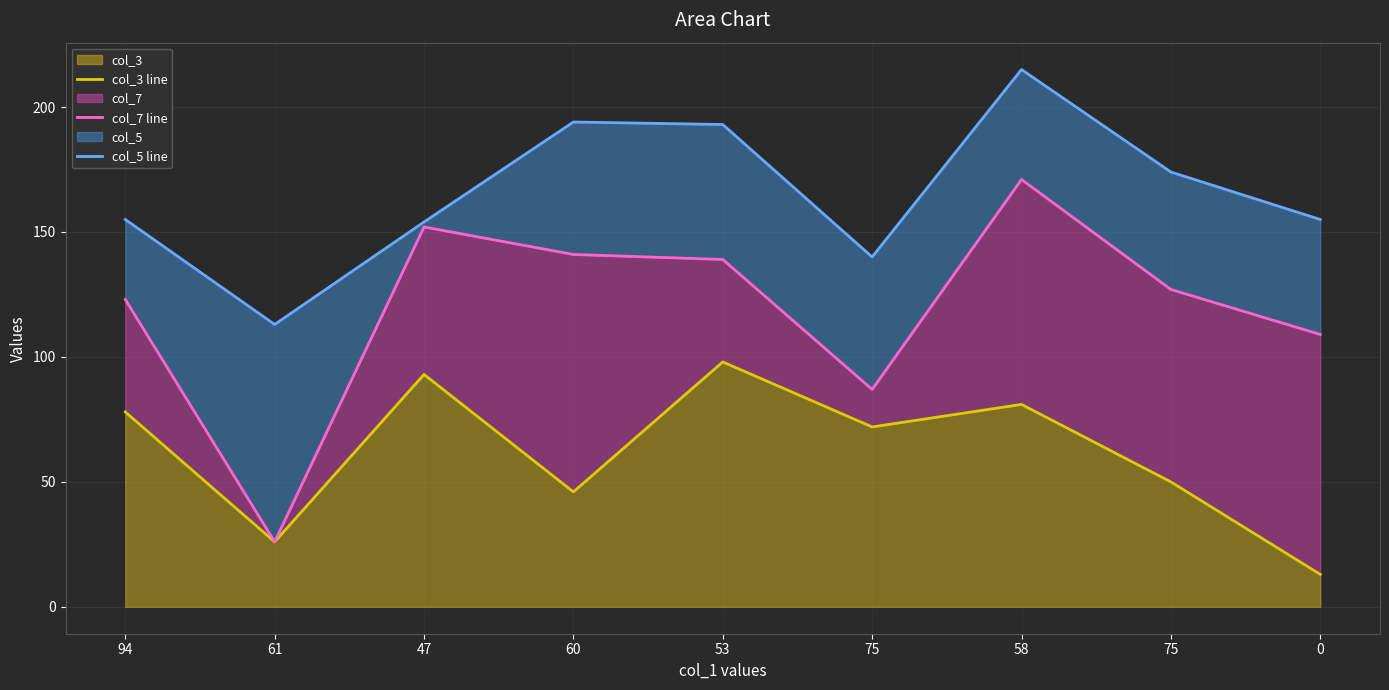

At how many categories does at least one series exceed 22?

9